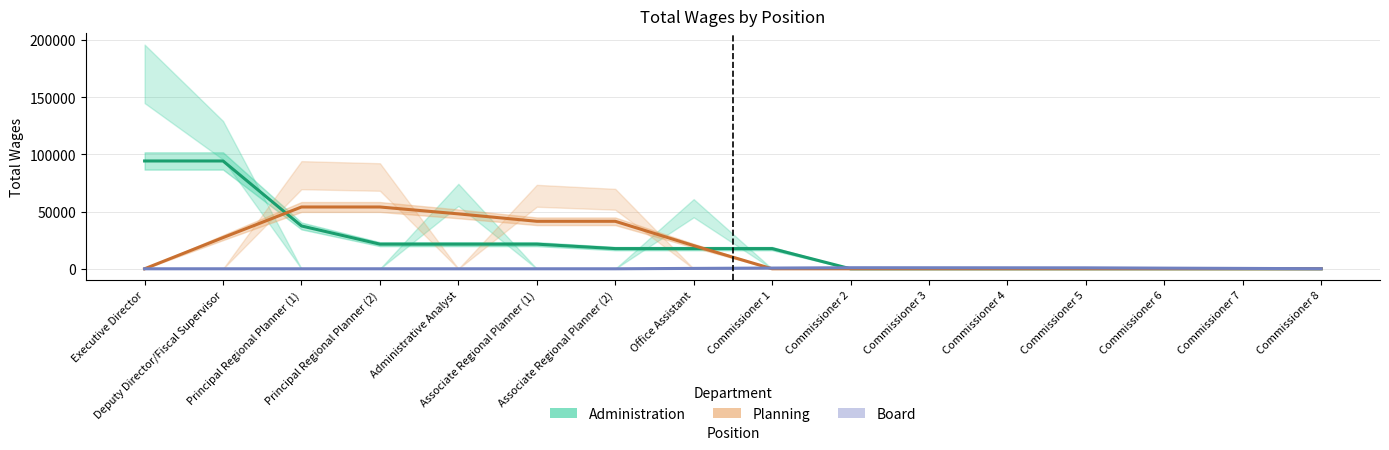

Count the number of data series in this chart.

3